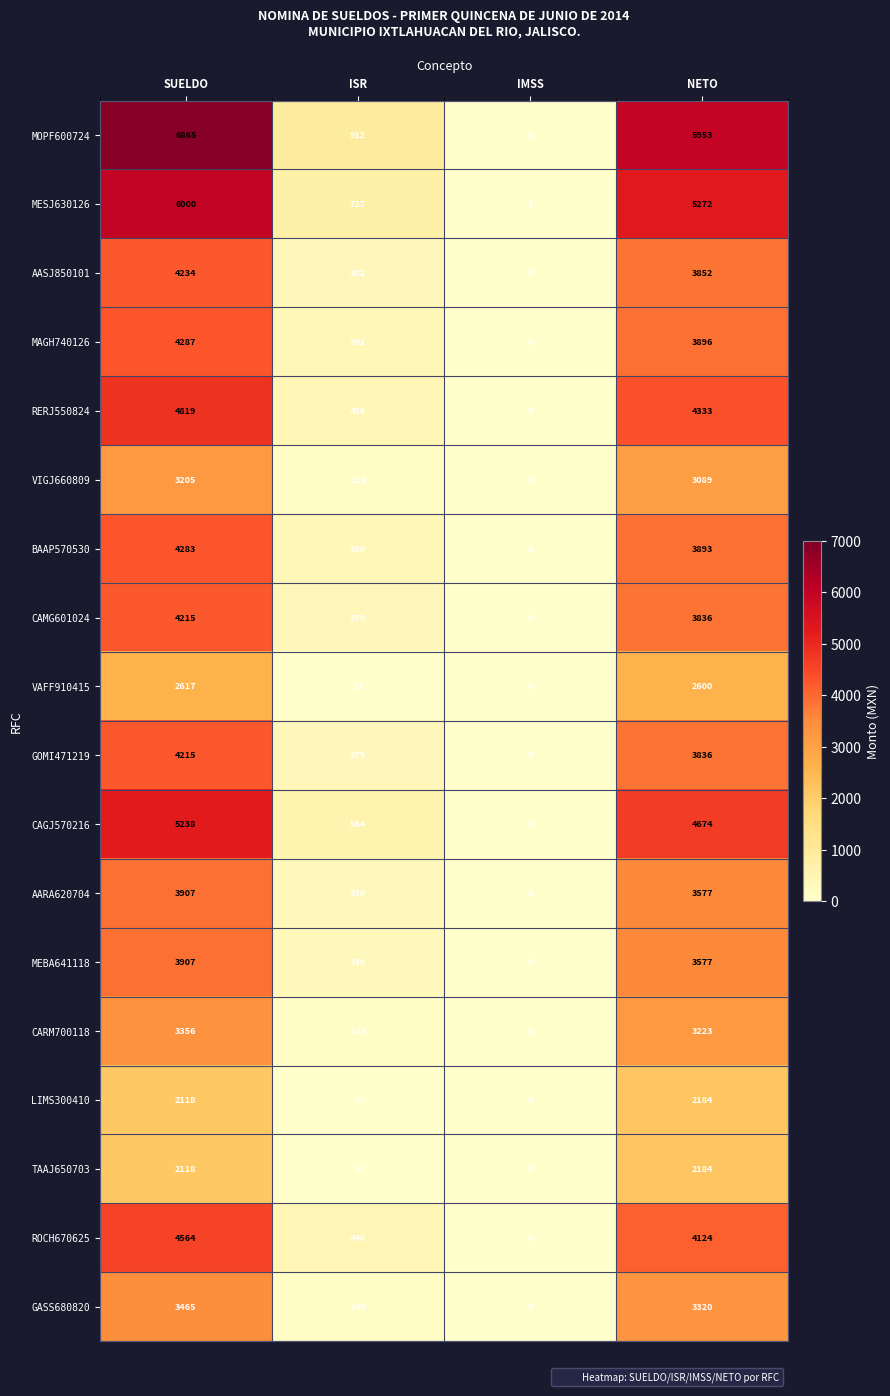

True or false: AARA620704 has a value of -1180 at IMSS.

False